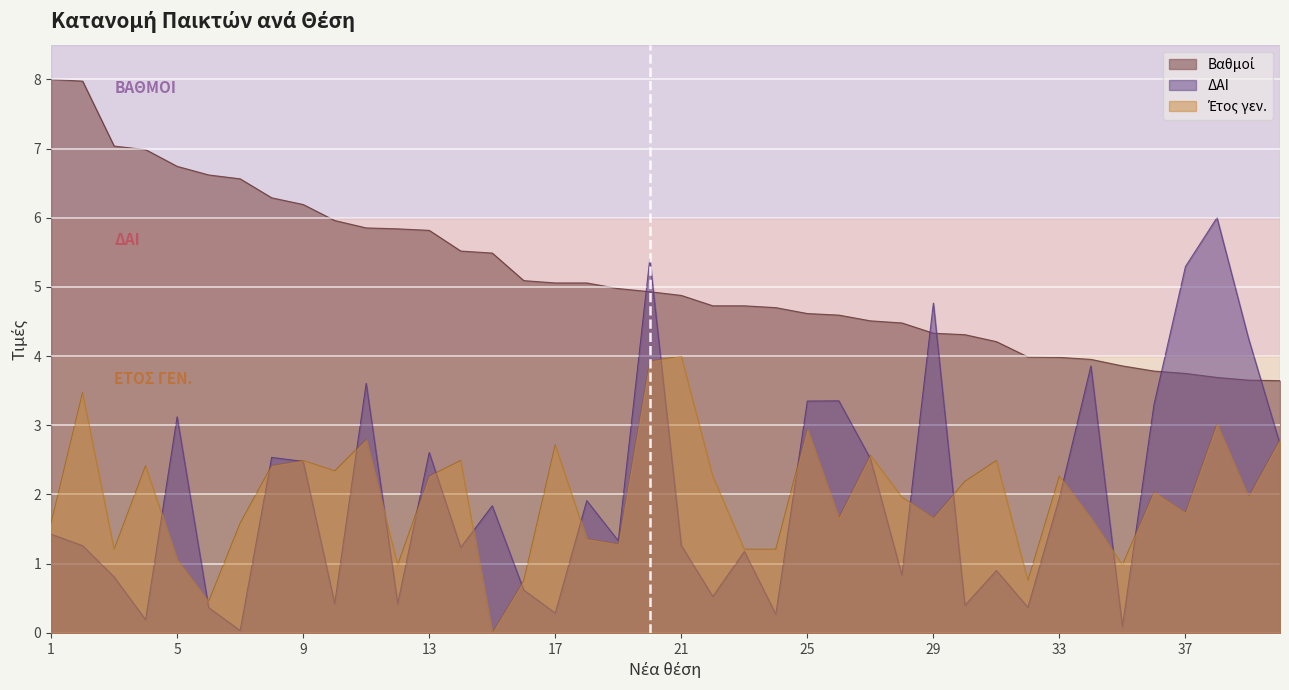

At which label is ΔΑΙ closest to 3?

5